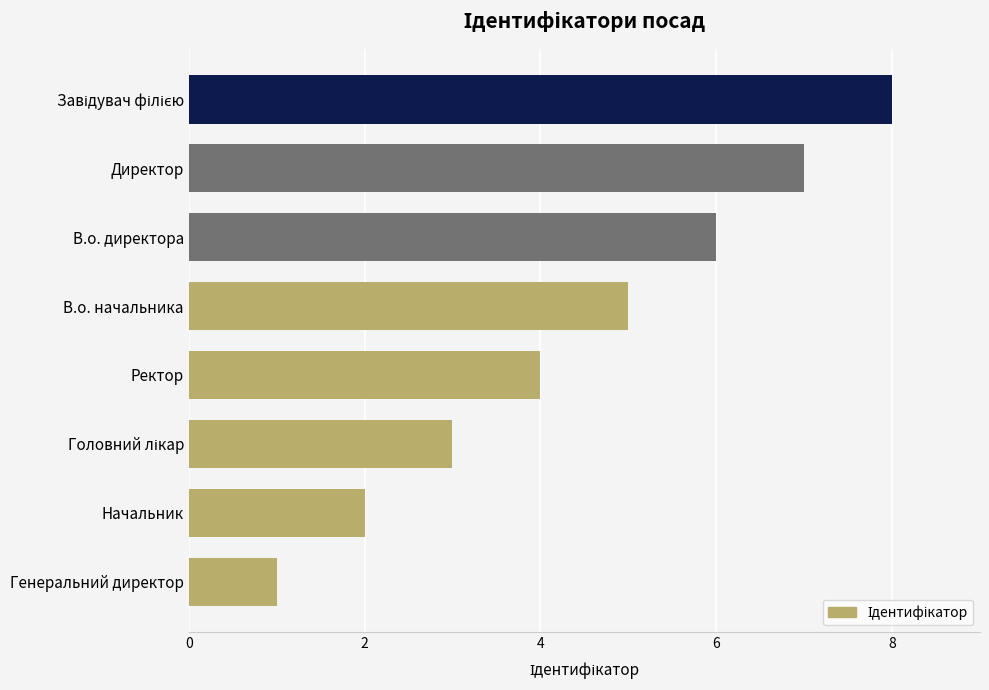

The value at В.о. директора is 4. True or false?

False